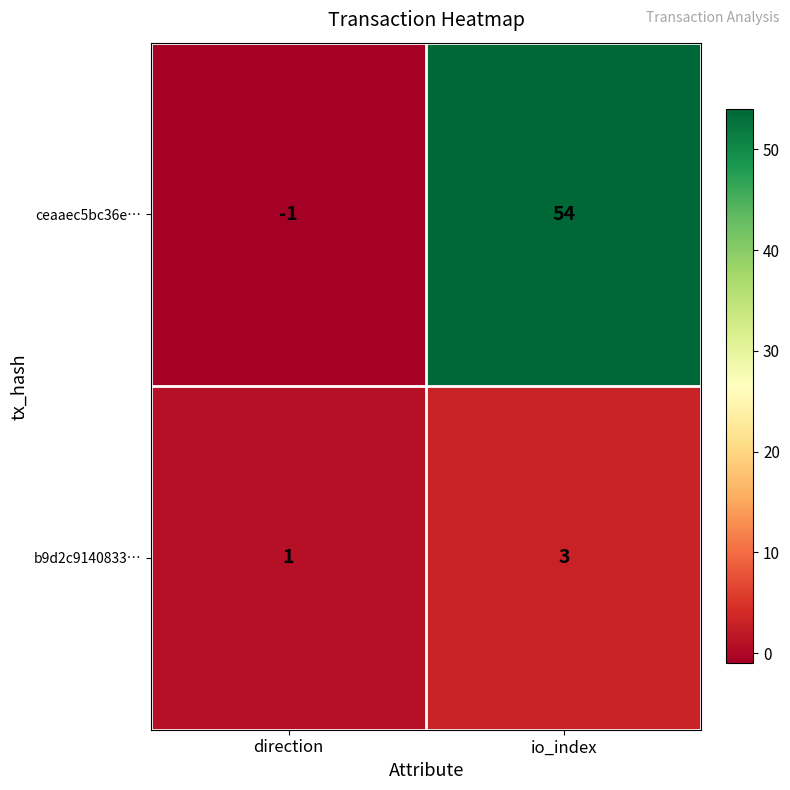

The ceaaec5bc36e… series shows 54 at io_index. True or false?

True